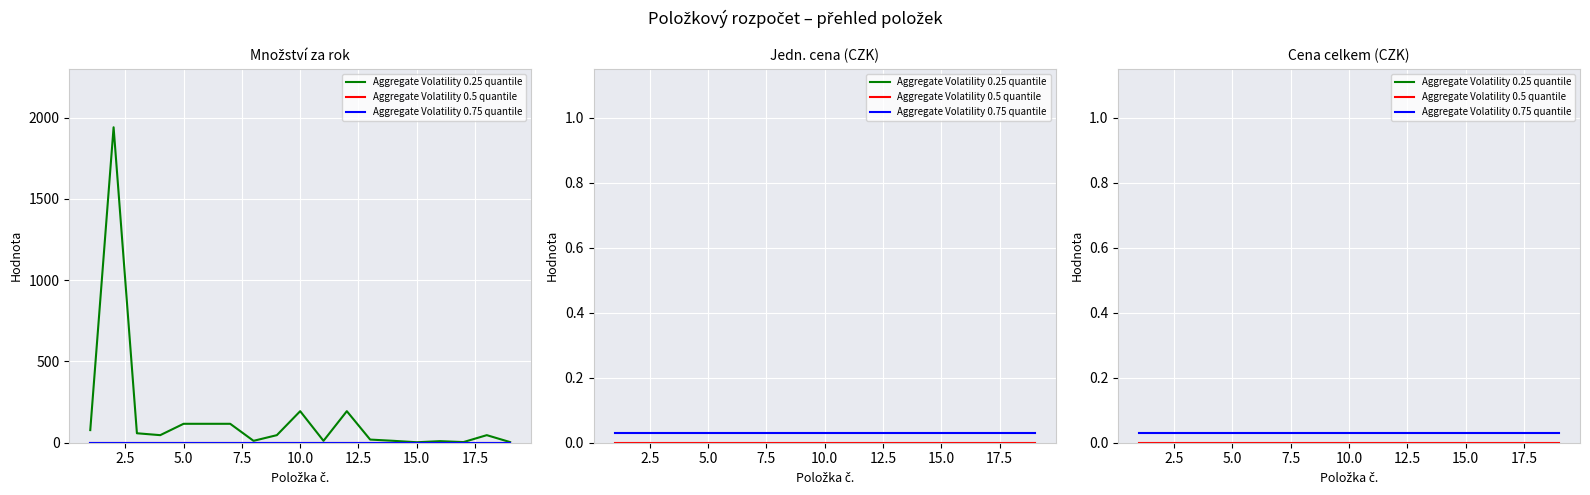

True or false: Aggregate Volatility 0.25 quantile and Aggregate Volatility 0.75 quantile cross at least once.

False